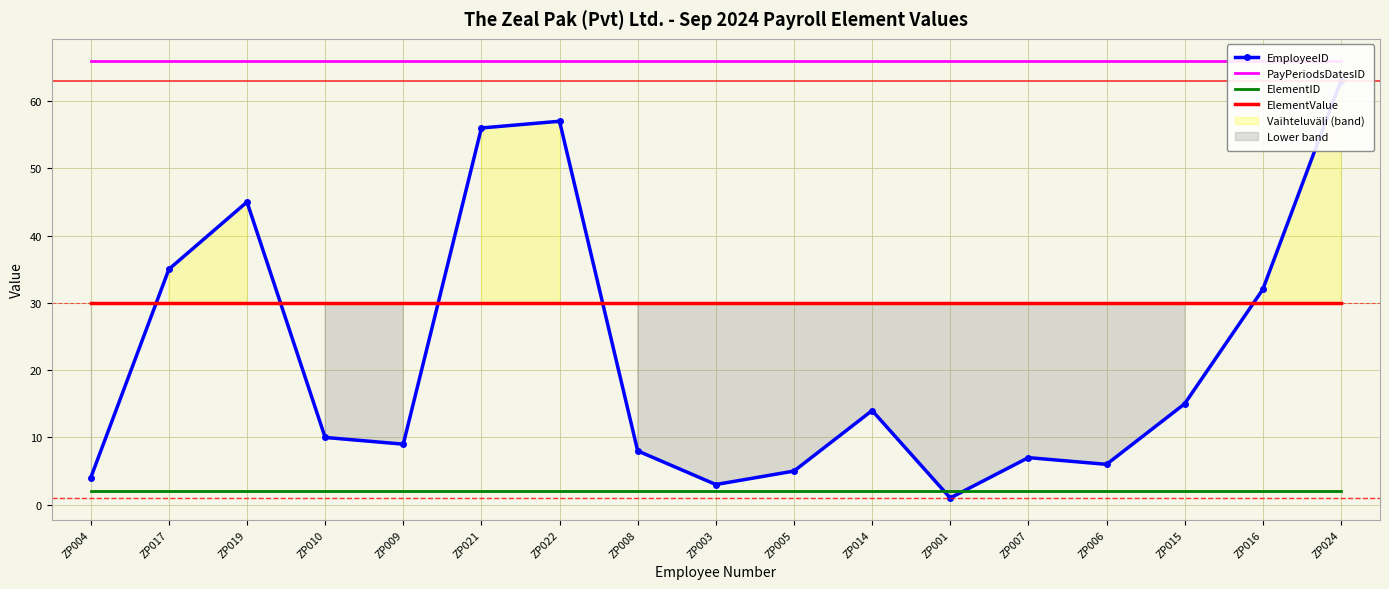

Where is ElementID nearest to the value 2?

ZP004